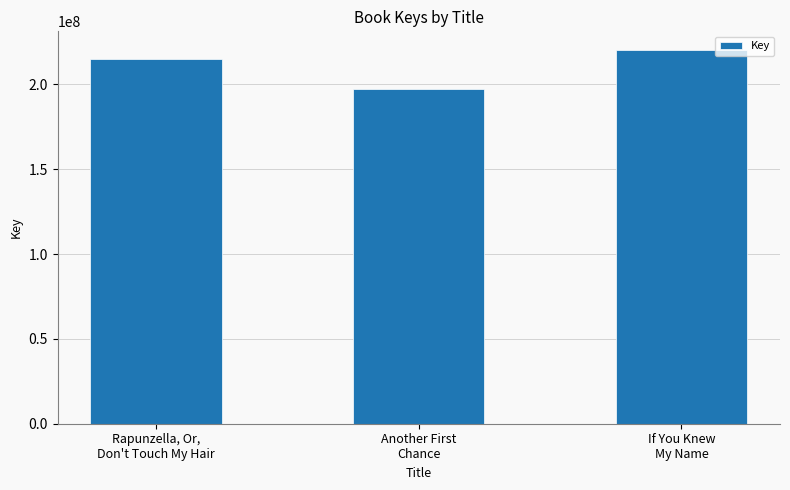

How many categories are shown in the chart?

3